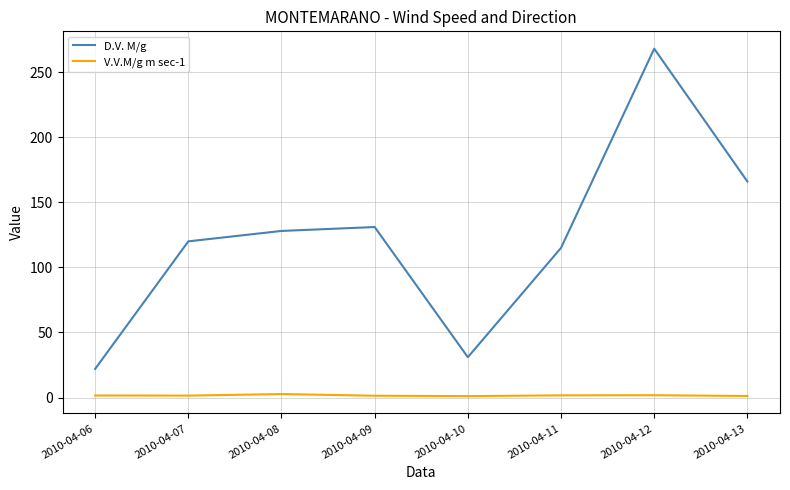

Which series has the largest total across all categories?

D.V. M/g